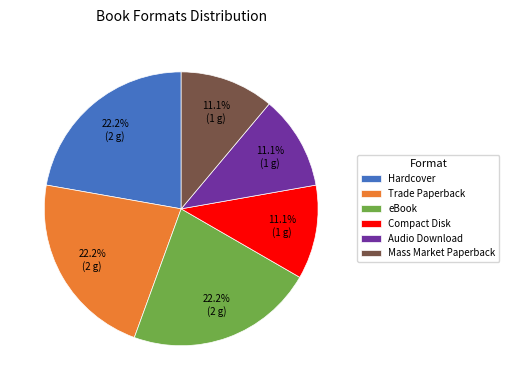

What percentage do Audio Download and Hardcover together represent?

33.3%